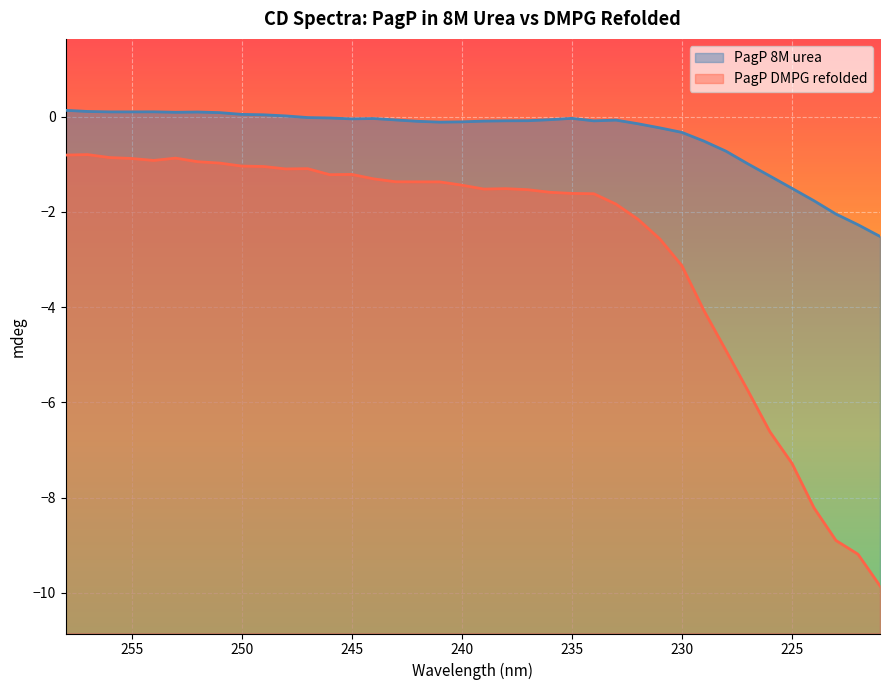

What are all the series names shown in the legend?

PagP 8M urea, PagP DMPG refolded